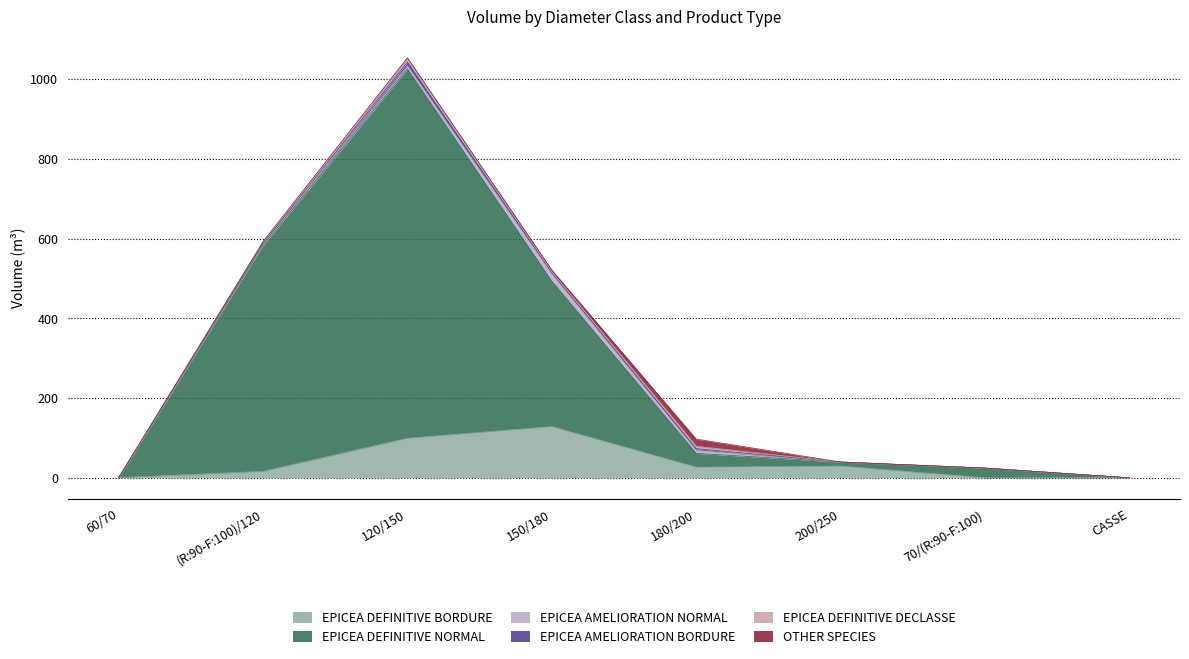

What is the label of the 1st point from the right?

CASSE